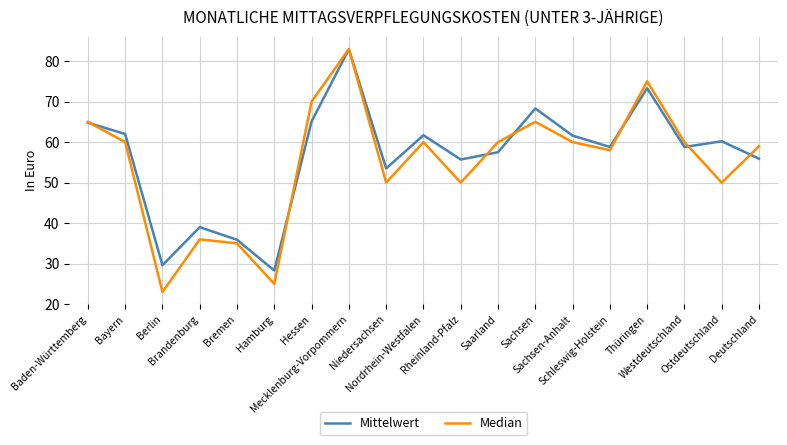

What are all the series names shown in the legend?

Mittelwert, Median